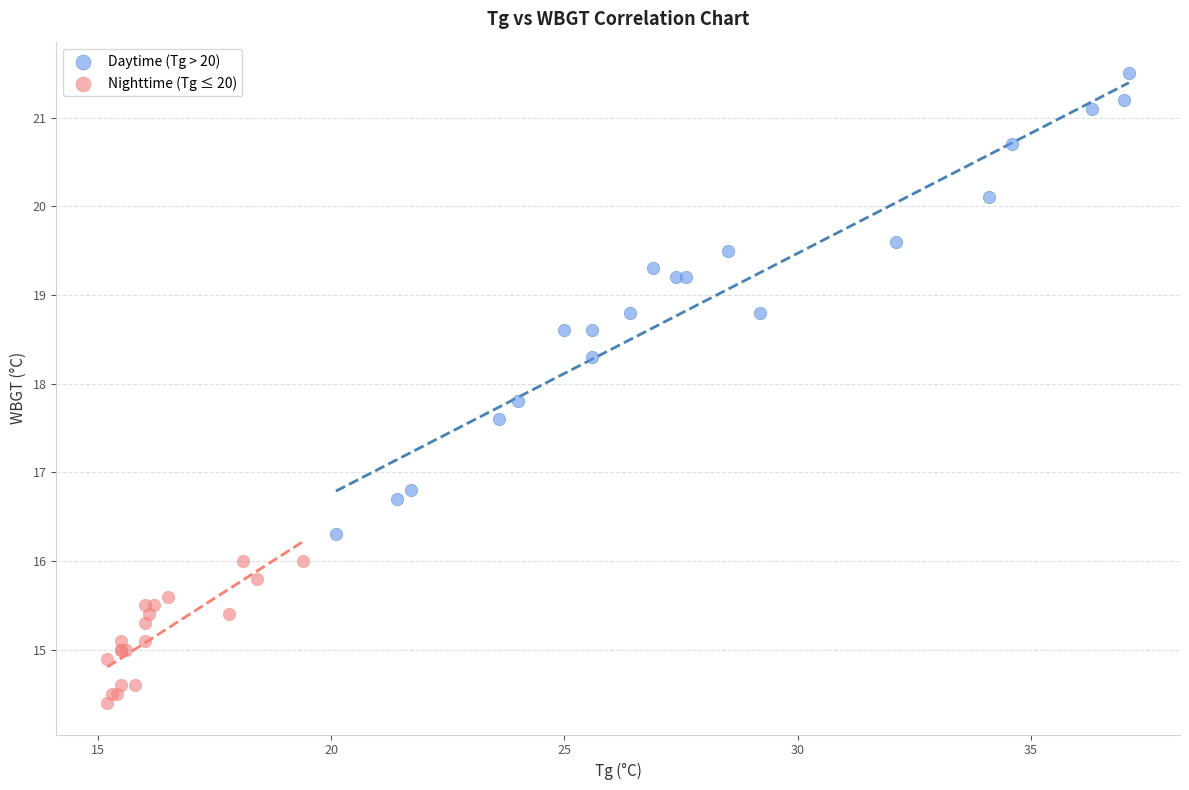

Which series has the widest spread of Y values?

Daytime (Tg > 20)